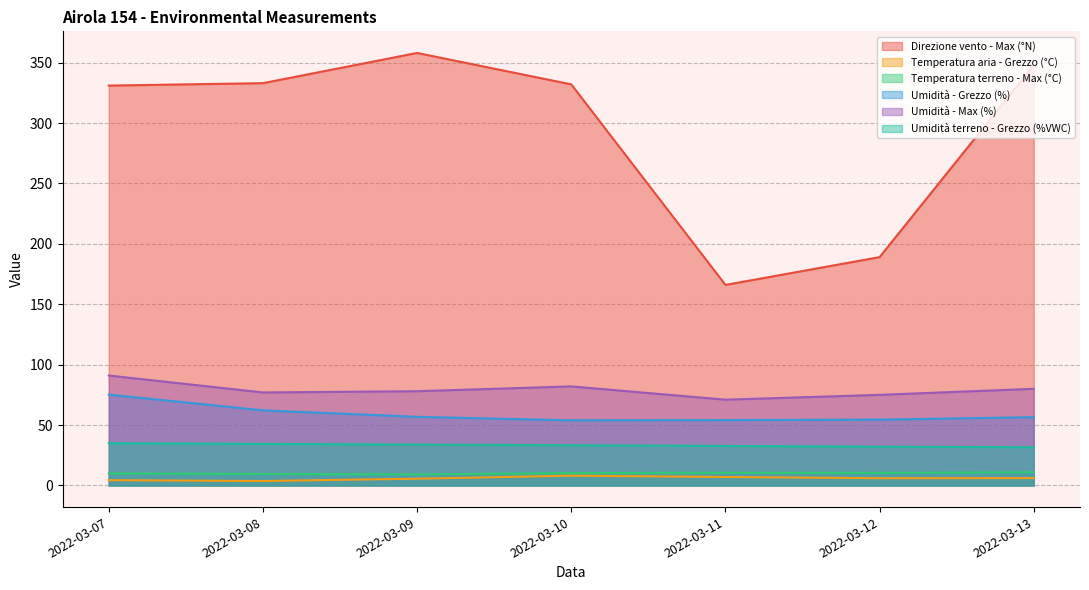

What are all the series names shown in the legend?

Direzione vento - Max (°N), Temperatura aria - Grezzo (°C), Temperatura terreno - Max (°C), Umidità - Grezzo (%), Umidità - Max (%), Umidità terreno - Grezzo (%VWC)